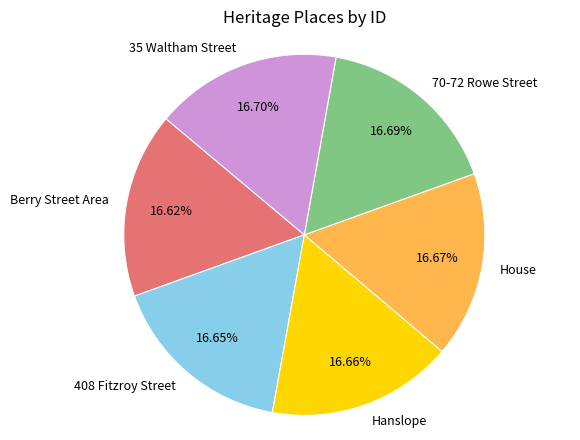

Does Hanslope account for over 50% of the chart?

No